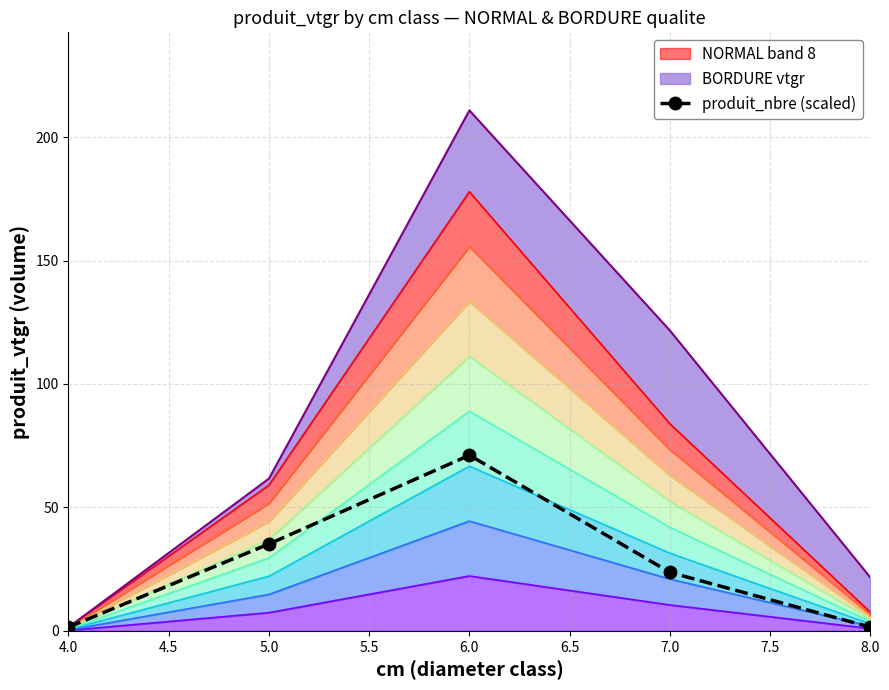

How many categories are shown in the chart?

5